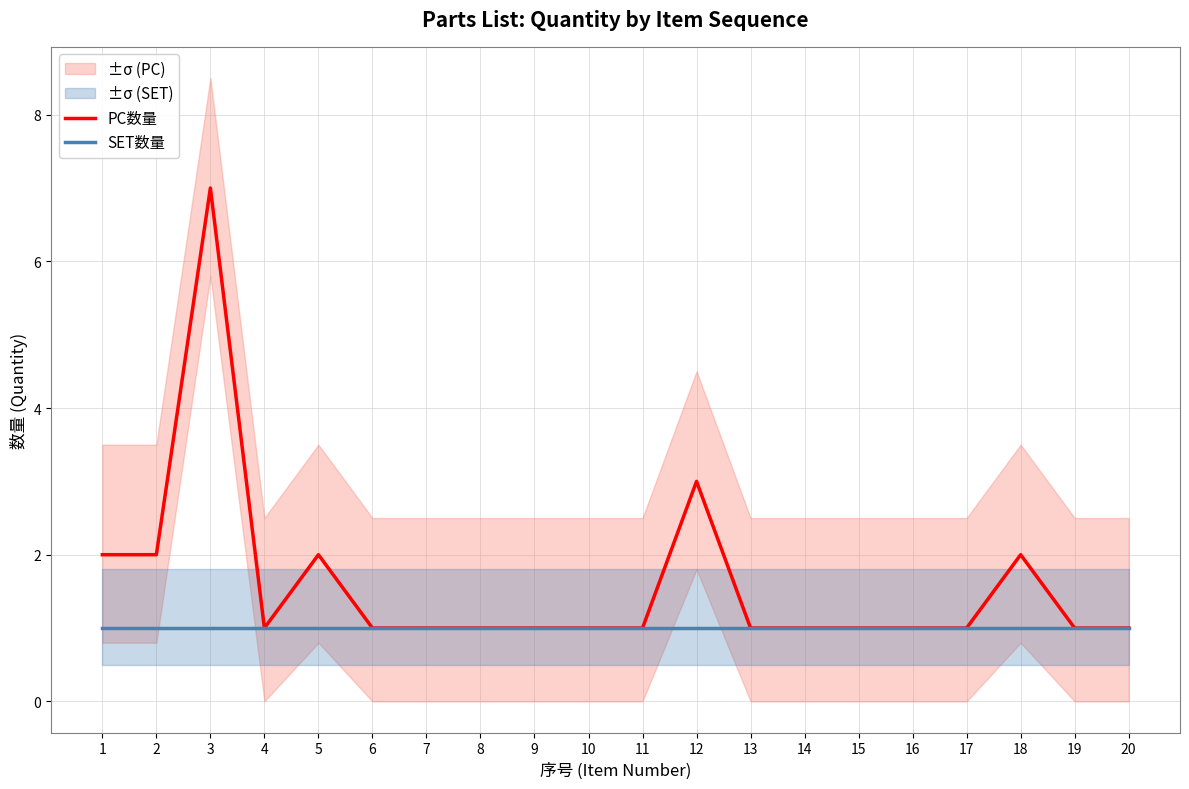

Does the chart have visible grid lines?

Yes